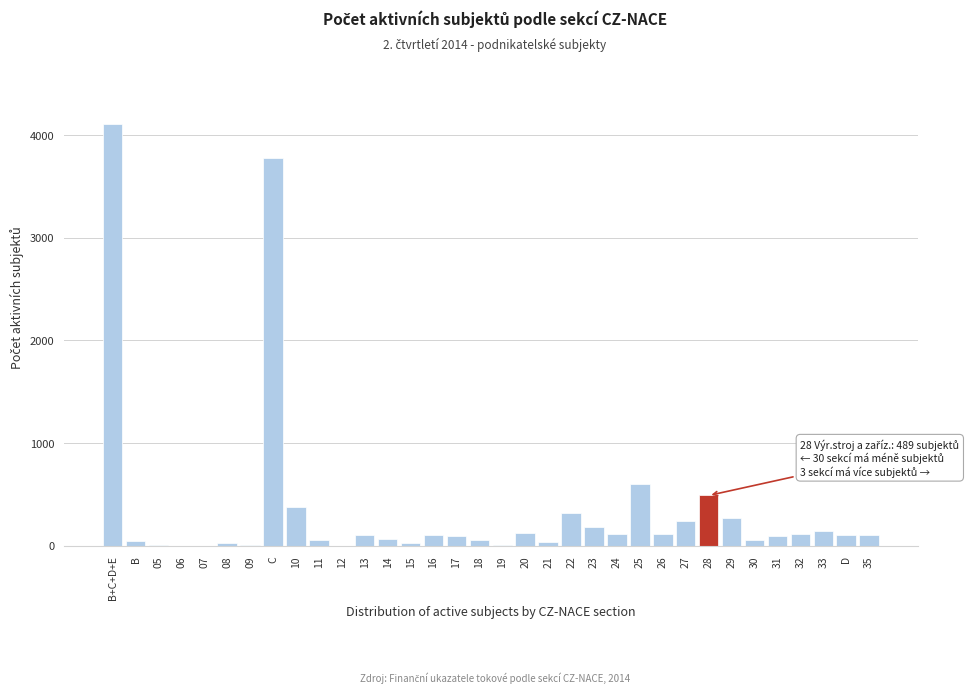

What is the sum of all values?

11954